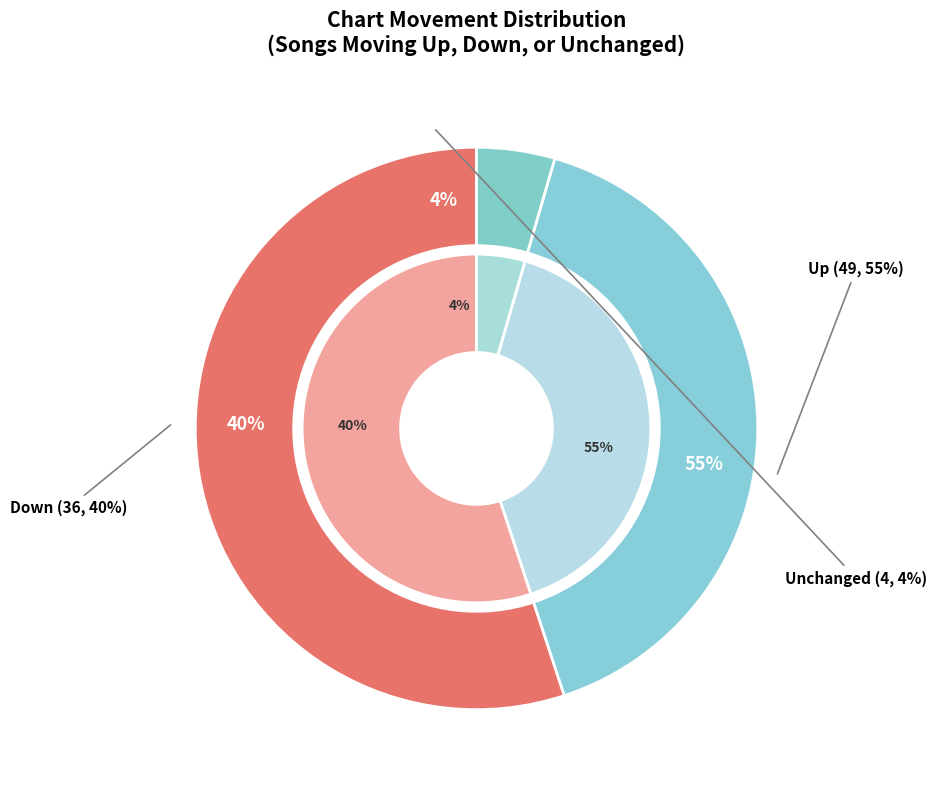

To the nearest percent, what is the difference between the up and - slice percentages?

51%